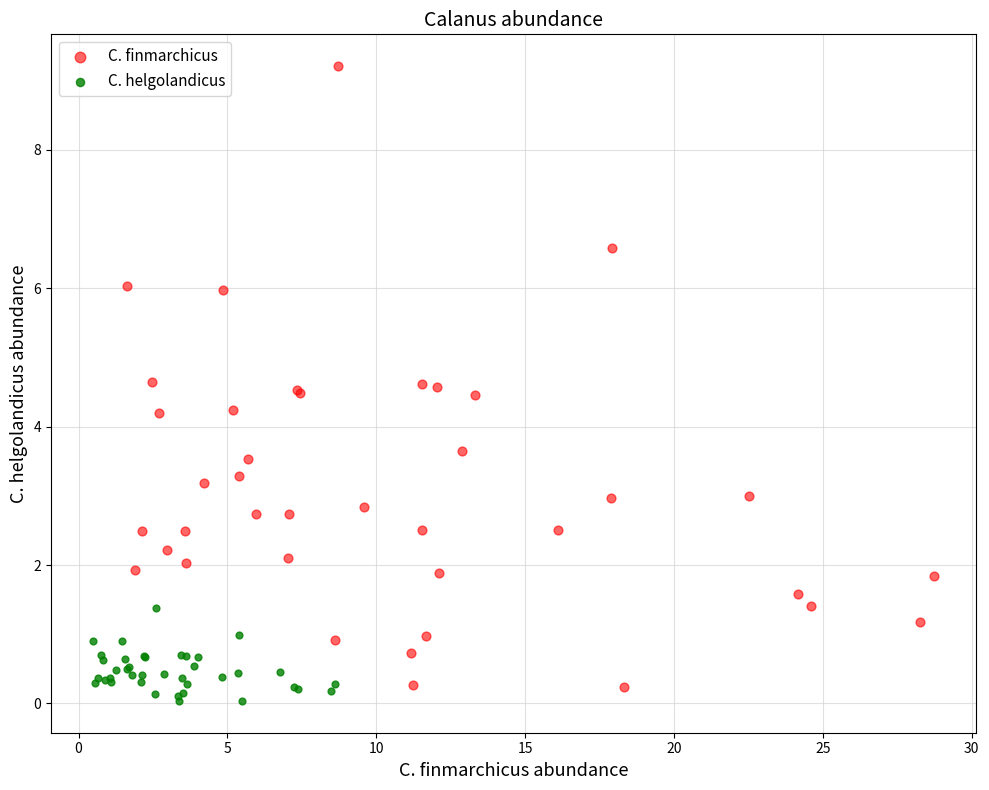

Which series has the widest spread of Y values?

C. finmarchicus